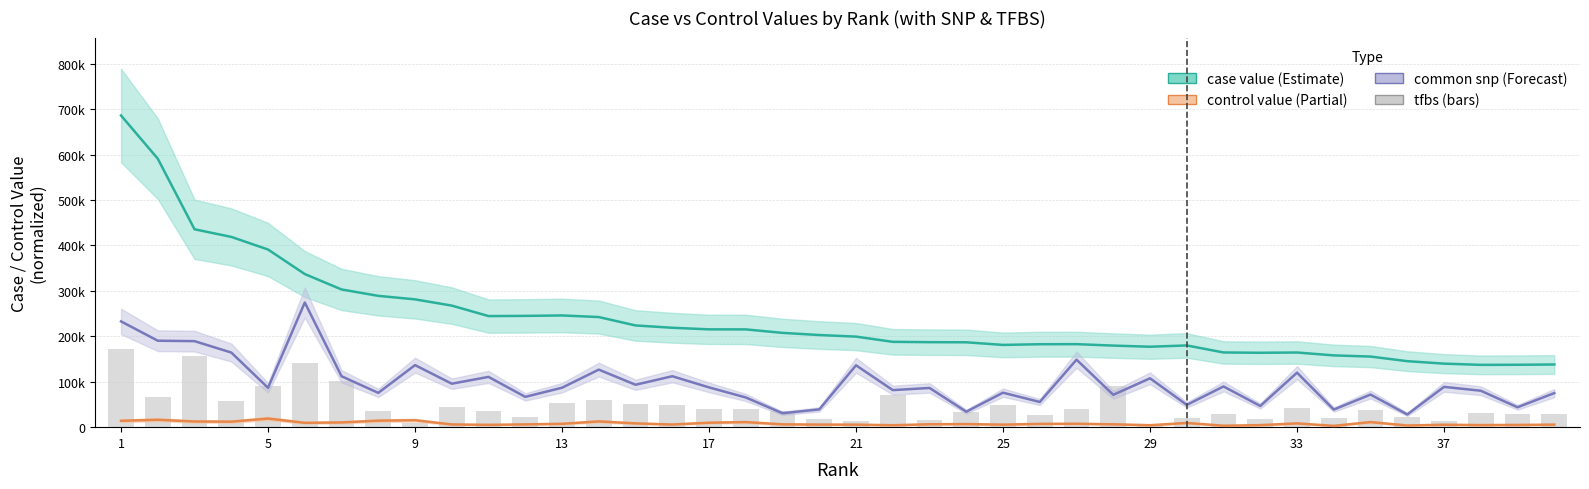

What is the difference between the second highest and second lowest values in the tfbs (scaled) series?

145668.1